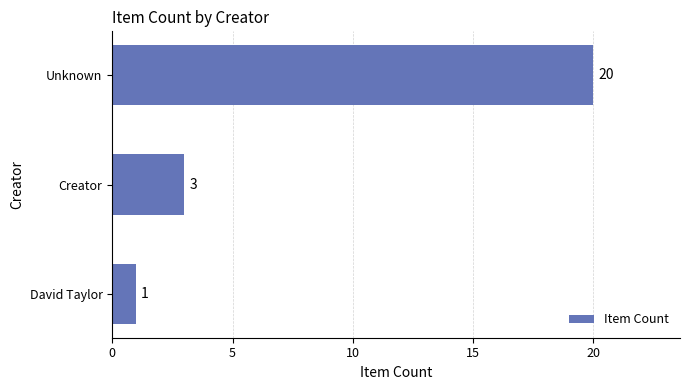

How many bars are there in total?

3